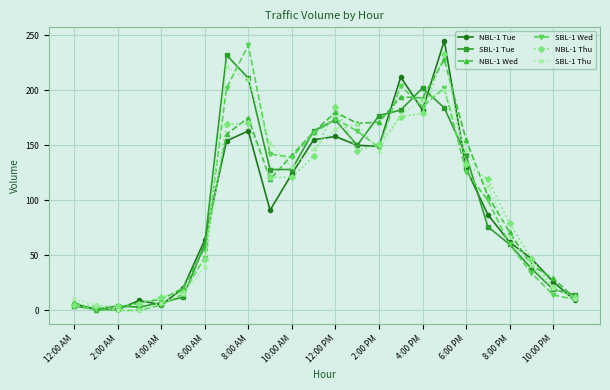

True or false: NBL-1 Tue has more than 2 points higher than both neighbors.

True